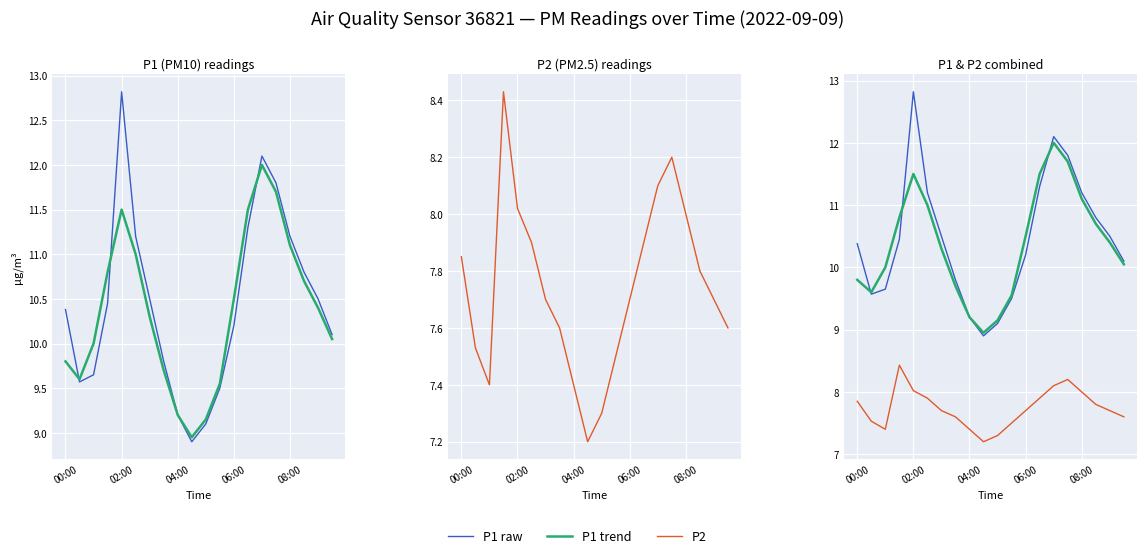

What position from the left is 9?

10